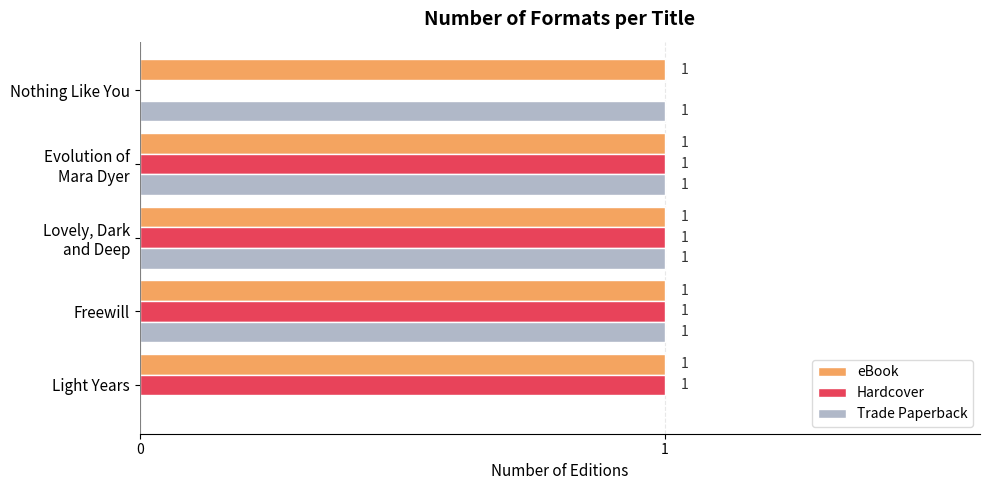

At which label is Trade Paperback closest to 0?

Light Years